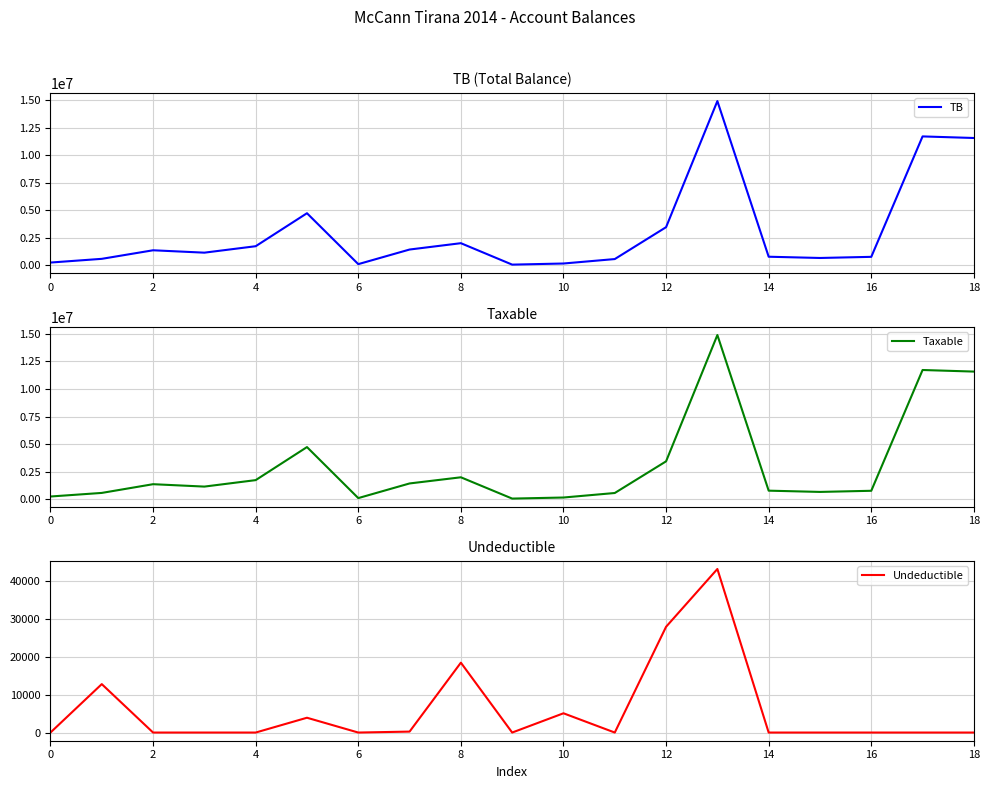

True or false: Taxable and TB intersect in this chart.

False